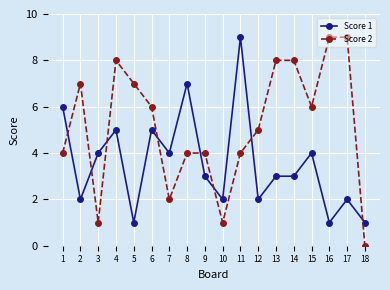

How many categories are shown in the chart?

18